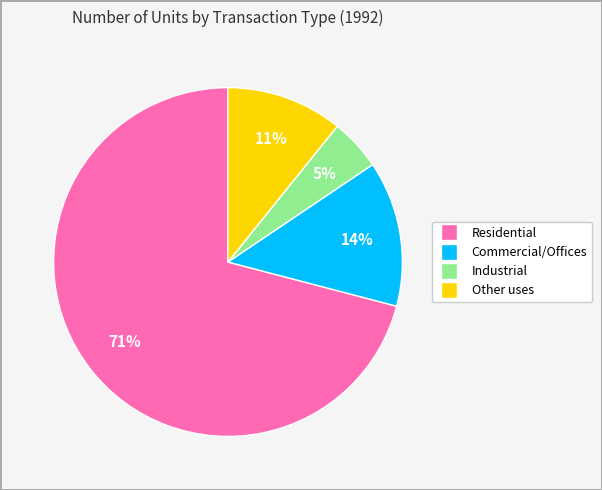

Rank the categories by value from lowest to highest.

Industrial, Other uses, Commercial/Offices, Residential